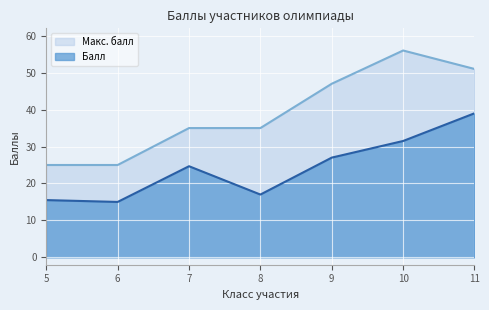

Which series has the largest total across all categories?

Макс. балл